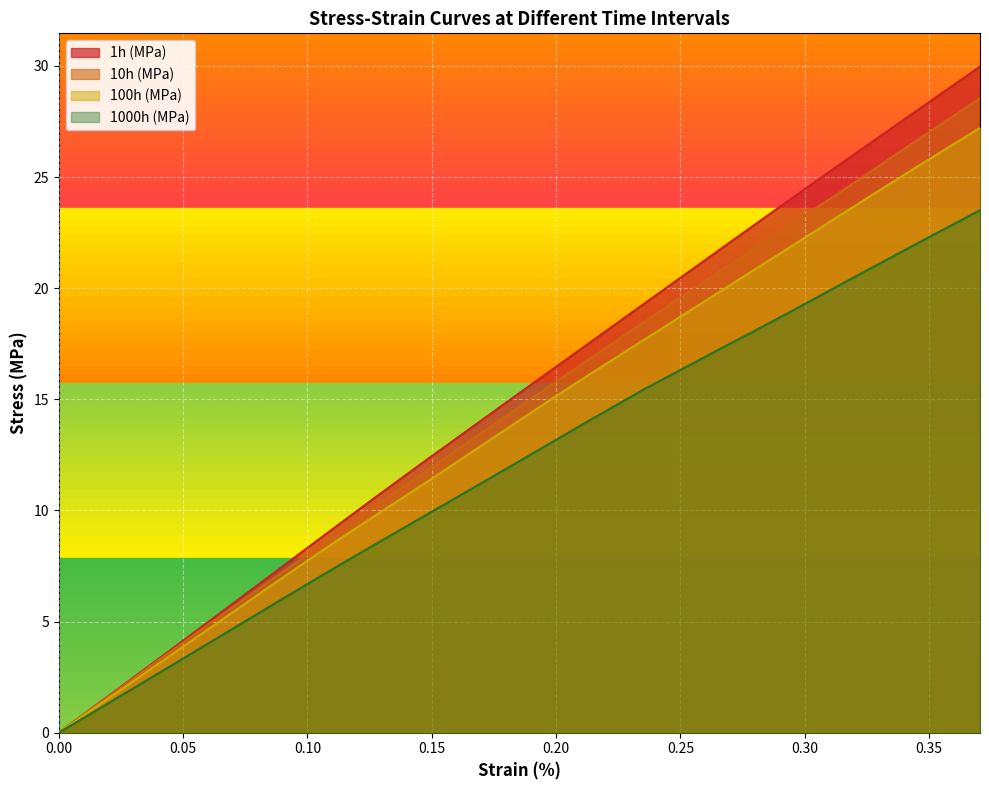

True or false: 1h (MPa) and 1000h (MPa) intersect in this chart.

False